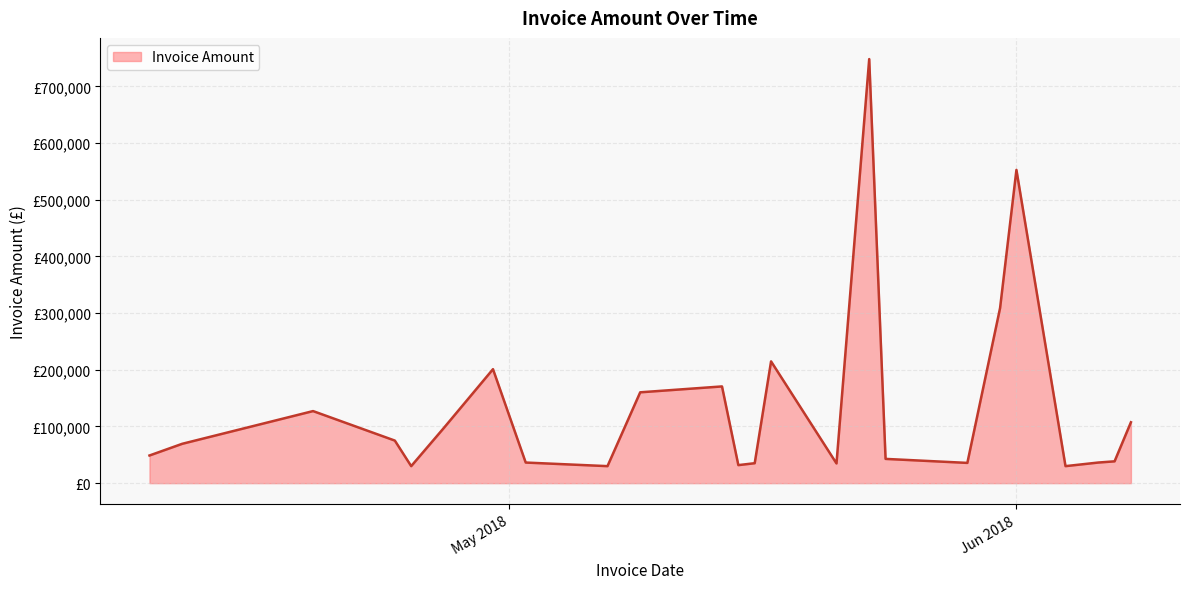

Does the chart have visible grid lines?

Yes